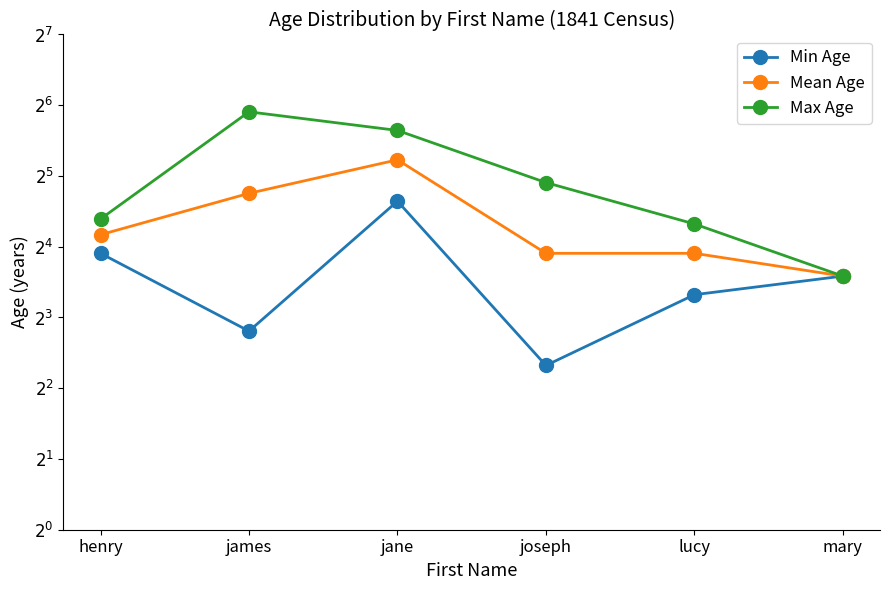

Which has a higher value, jane or joseph?

jane